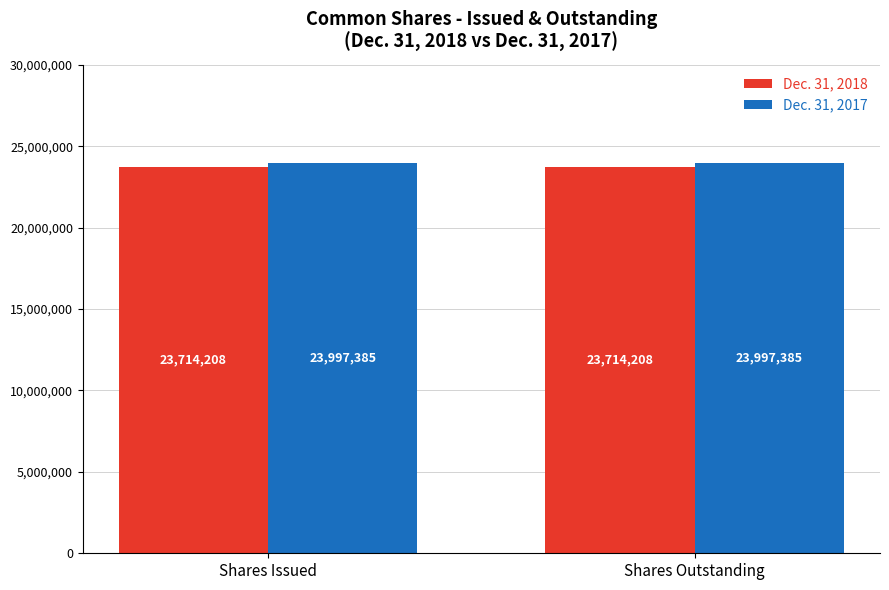

What is the maximum value for Dec. 31, 2017?

23997385